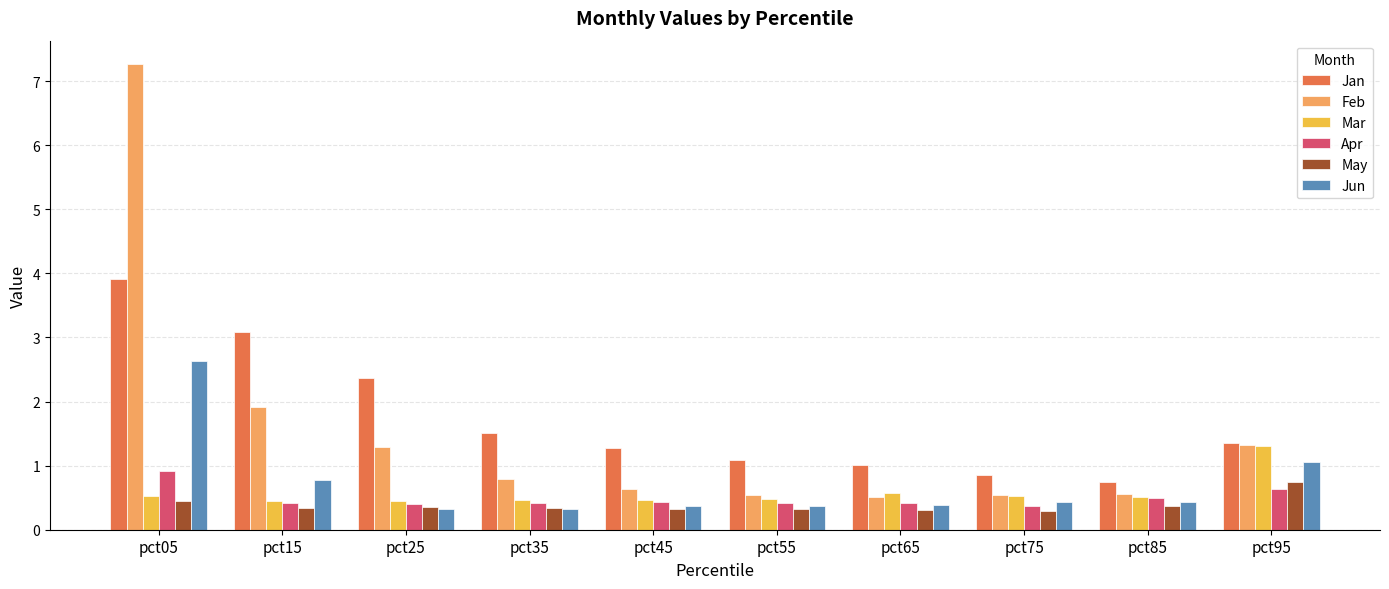

What is the difference between the maximum and minimum values in the Jun series?

2.3